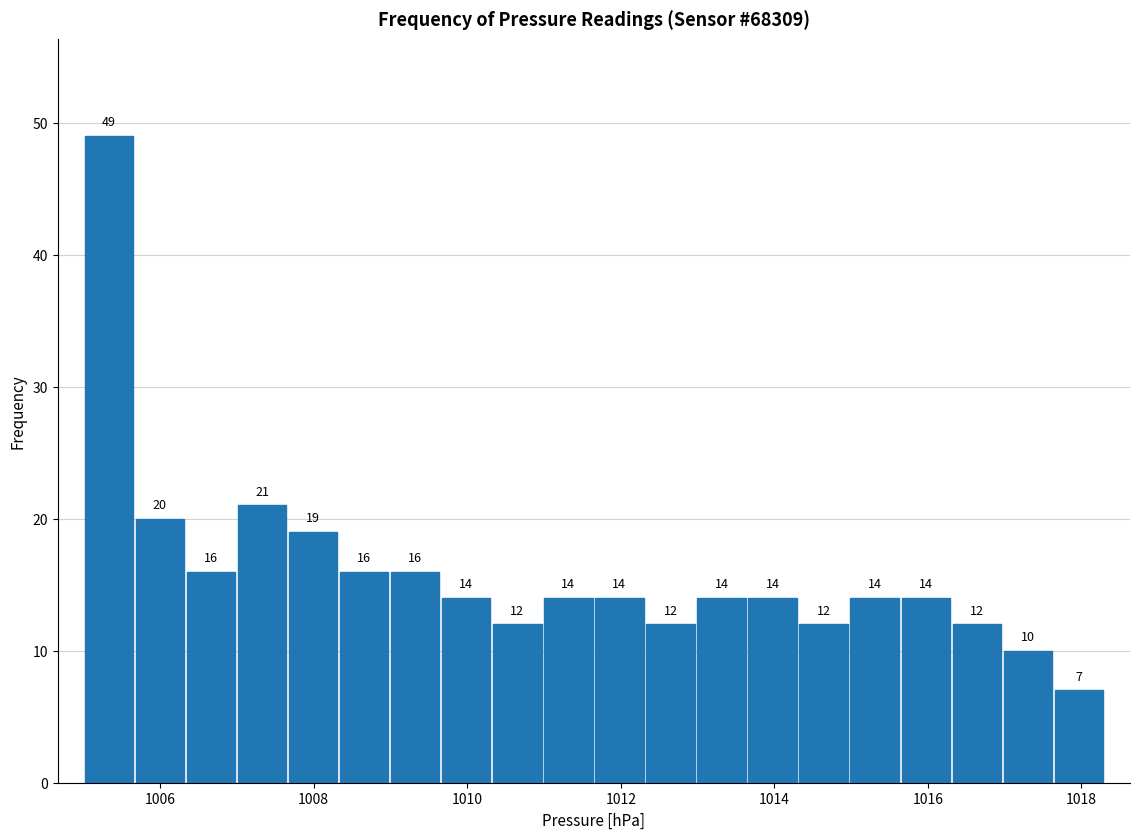

Read against the x-axis, roughly where is the centre of the tallest bar?

1005.4